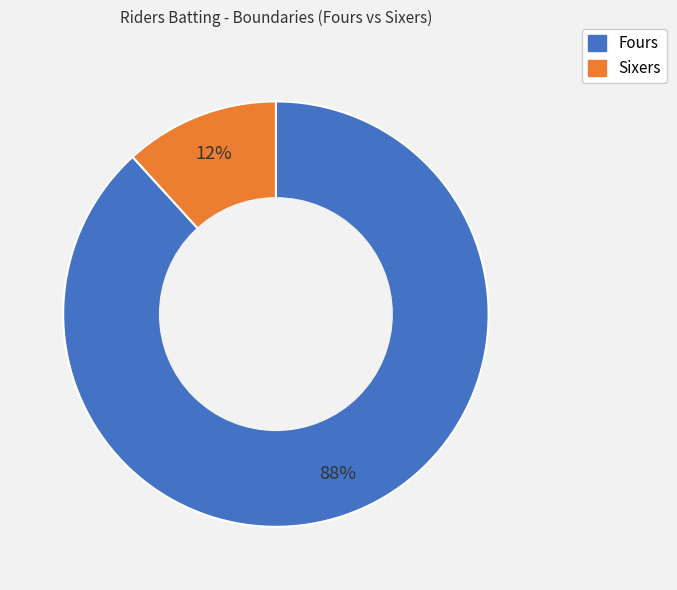

Is there a majority slice in this chart?

Yes